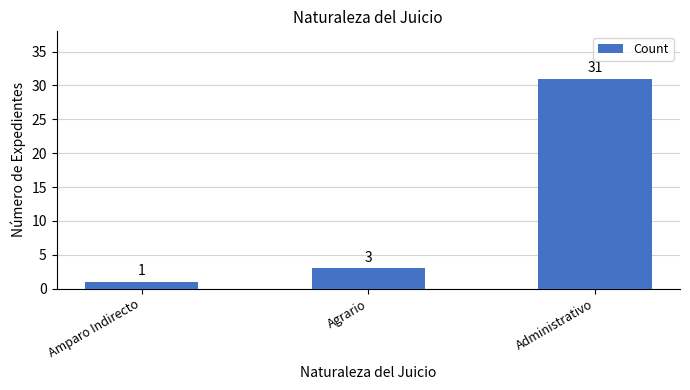

What is the sum of the values at Agrario and Administrativo?

34